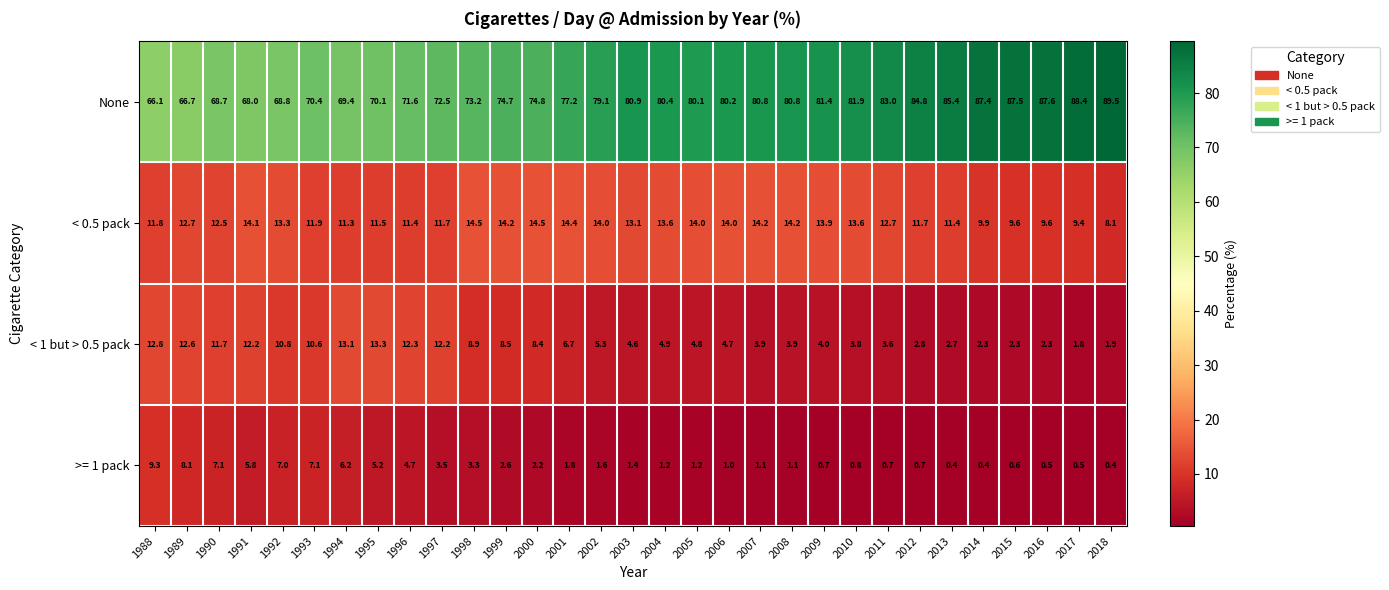

How many series are shown in this chart?

4